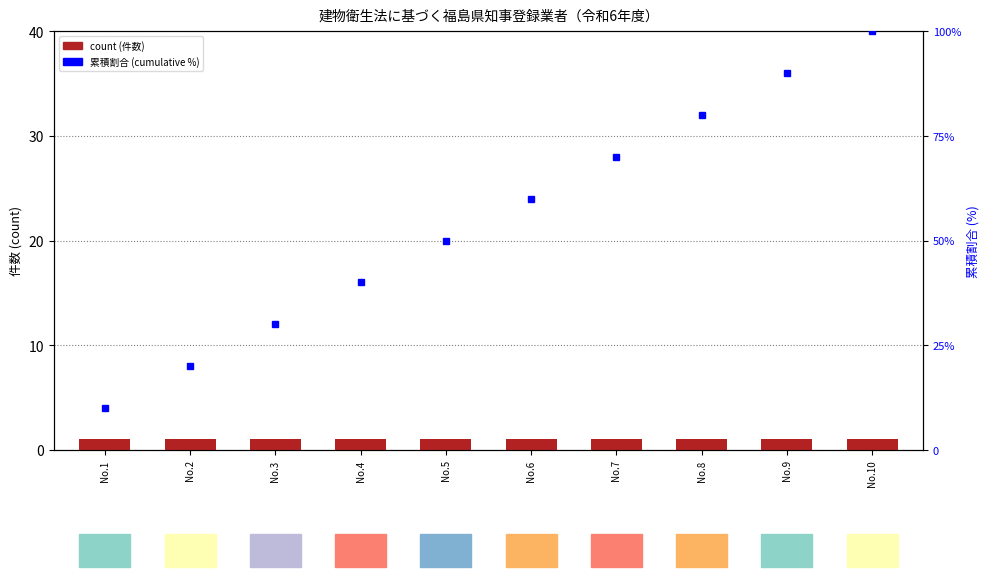

Which series has the widest spread of values?

累積割合 (cumulative %)